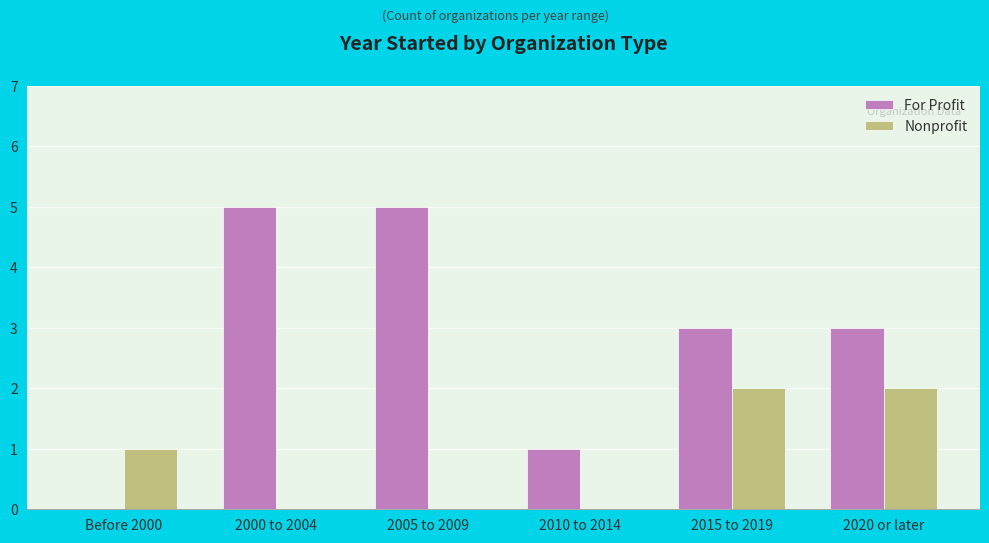

Is the value of Nonprofit at 2010 to 2014 greater than the value of For Profit at 2000 to 2004?

No